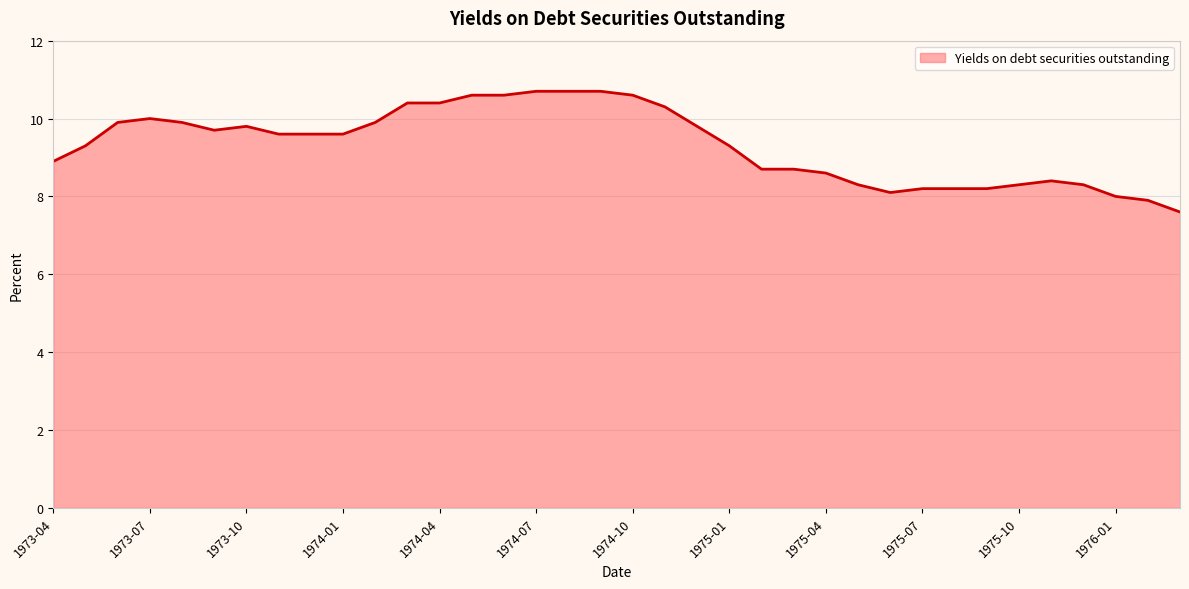

What is the minimum value shown in the chart?

7.6